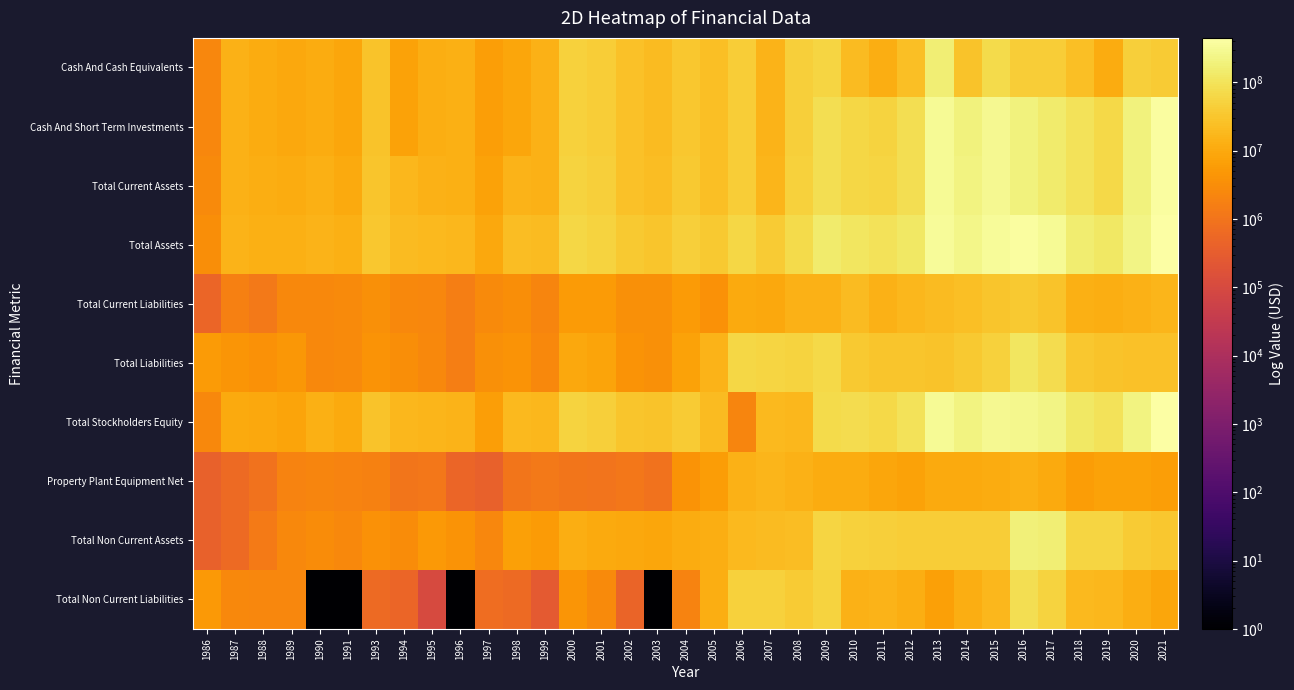

What is the total value across all series at 2018?

623619000